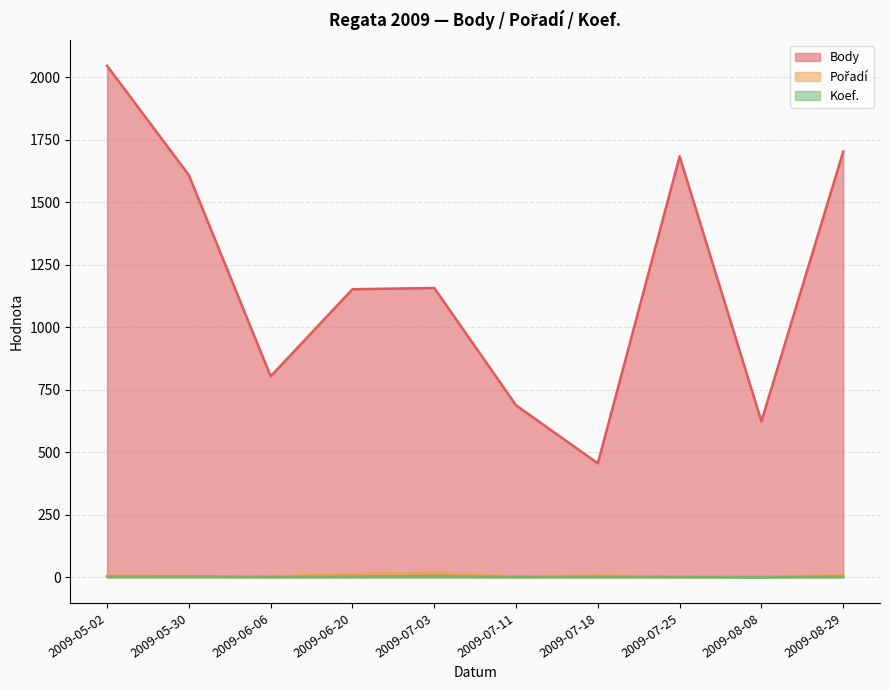

Where is the first local minimum for Koef.?

2009-06-06